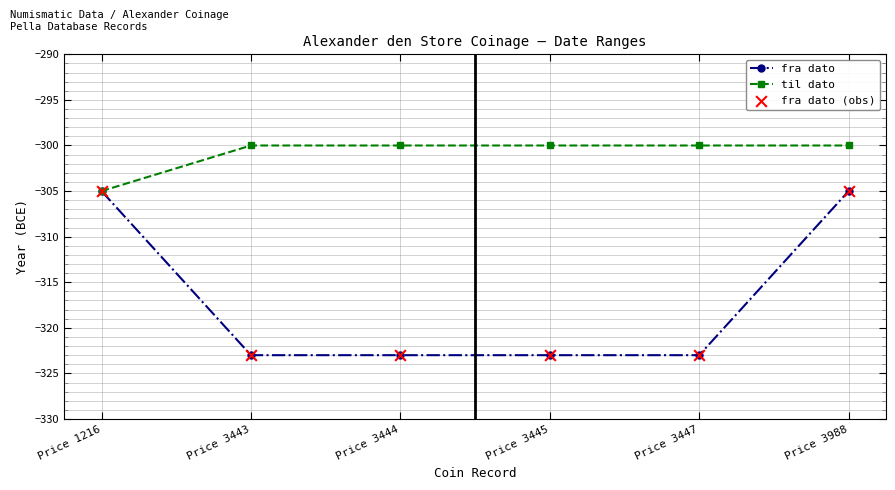

What is the spread (max minus min) of values at Price 3988?

5